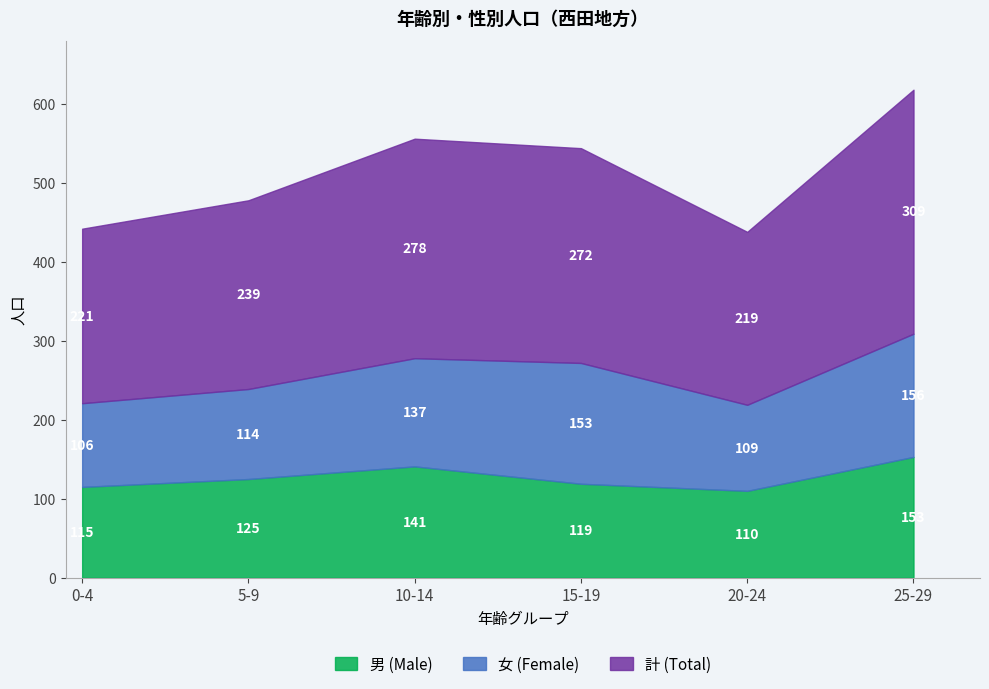

Which series has the largest range (max minus min)?

計 (Total)